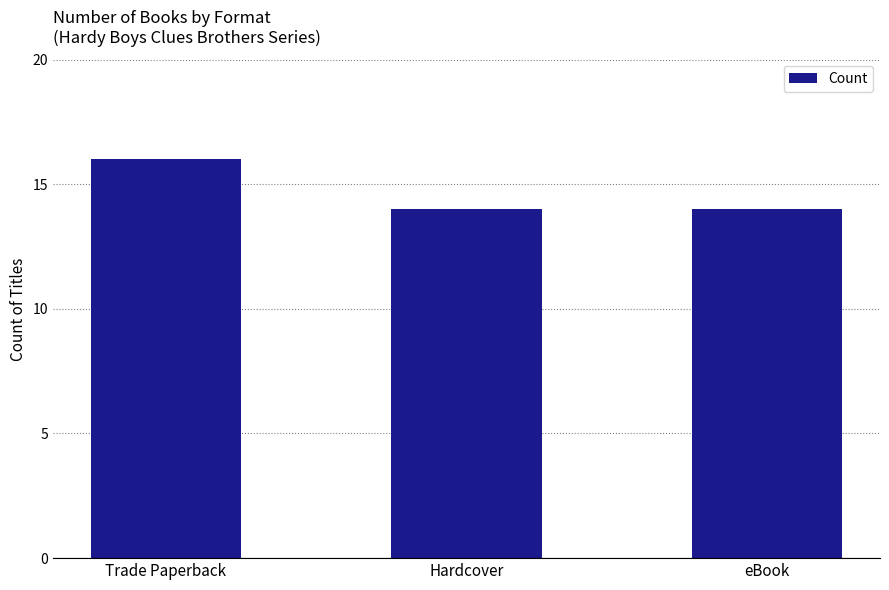

What is the difference between the maximum and minimum values?

2